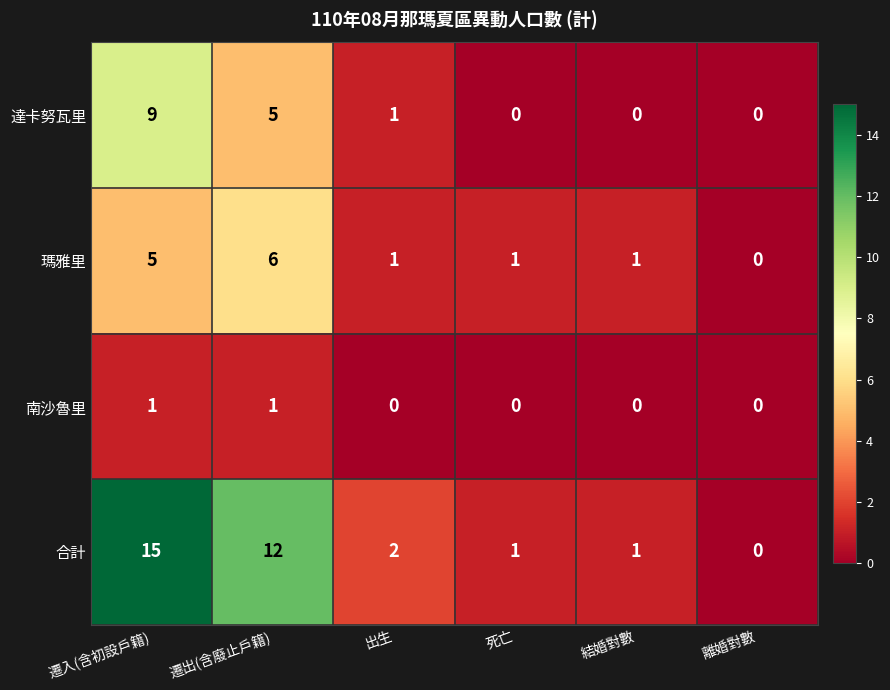

What value does the 合計 series have at 遷出(含廢止戶籍), to the nearest 5?

10